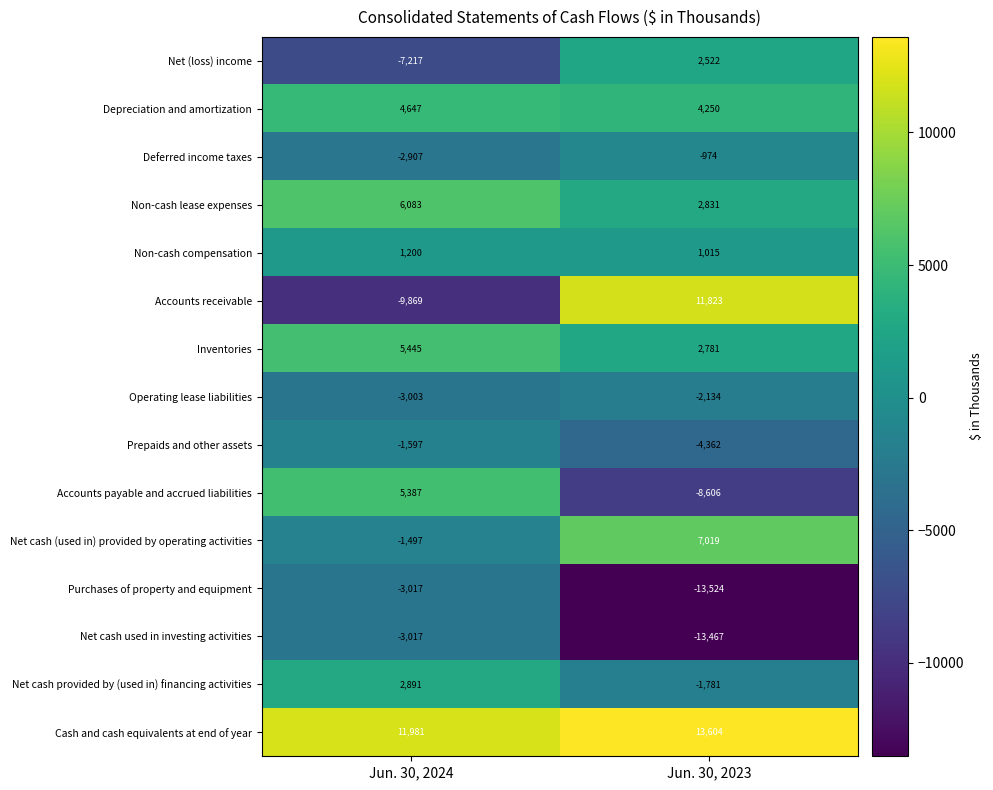

What is the total value across all series at Jun. 30, 2024?

5510